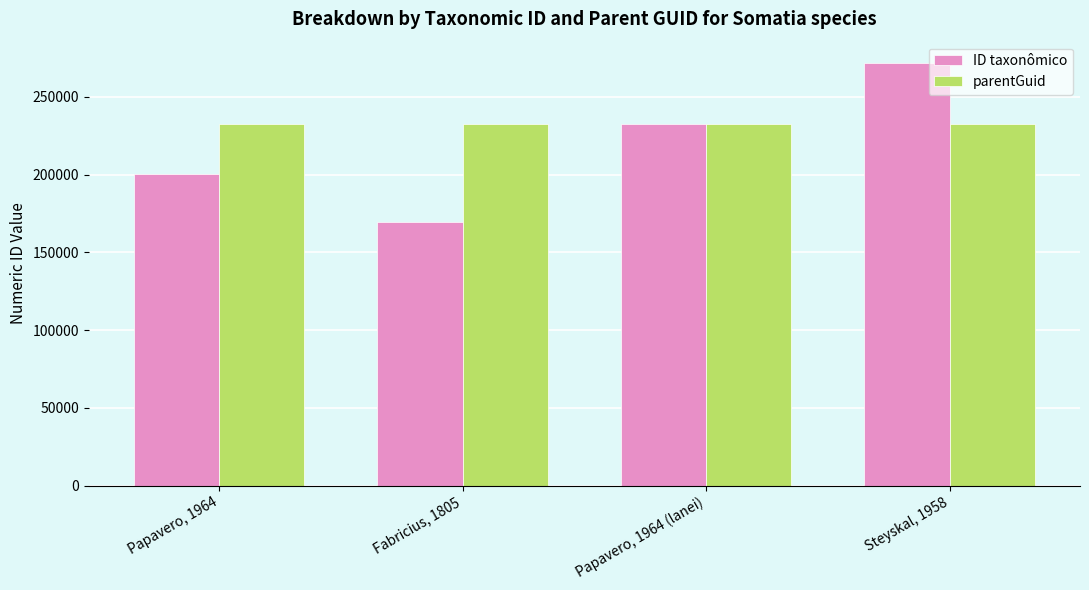

Is the value of parentGuid at Papavero, 1964 (lanei) greater than the value of ID taxonômico at Papavero, 1964?

Yes